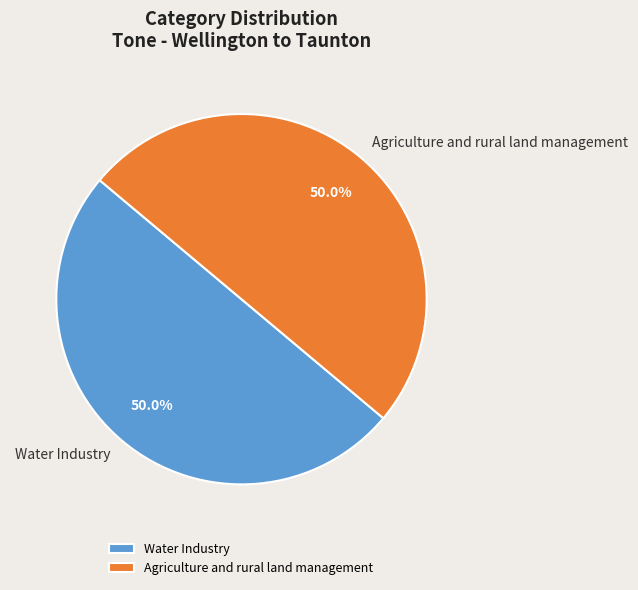

What portion of the pie excludes Agriculture and rural land management?

50.0%